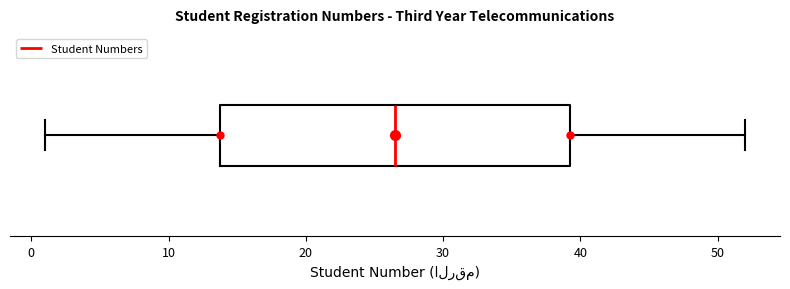

Read this box plot against the x-axis: the position of the median line, the range covered by the box, and the ends of both whiskers. The values are not printed on the chart, so give them approximately, as read against the axis.

median 27, box 14 to 39, whiskers 1 to 52